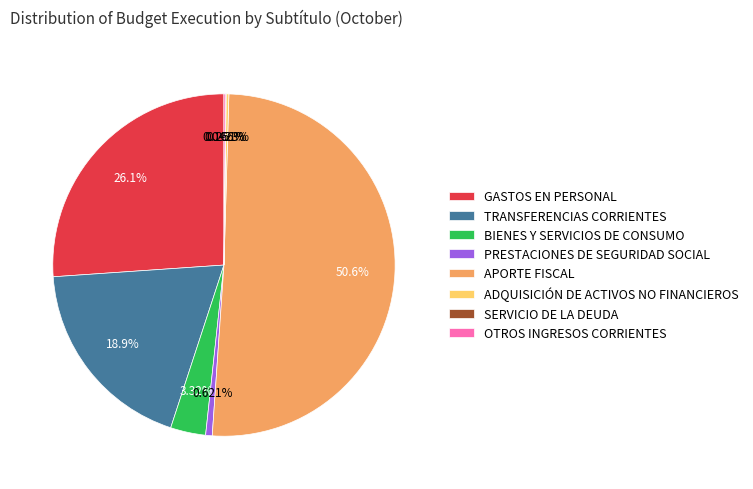

The GASTOS EN PERSONAL slice represents 26% of the pie. True or false?

True